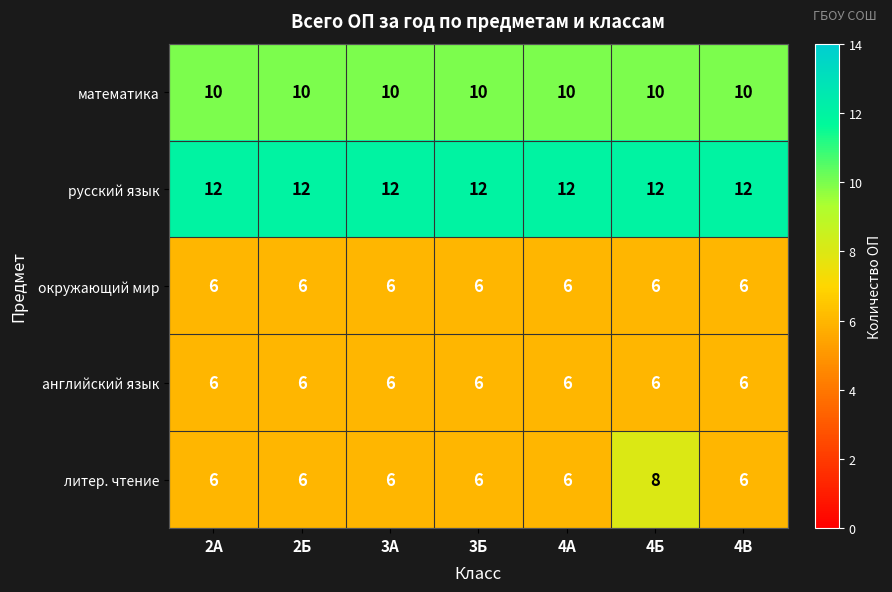

What is the total value across all series at 4В?

40